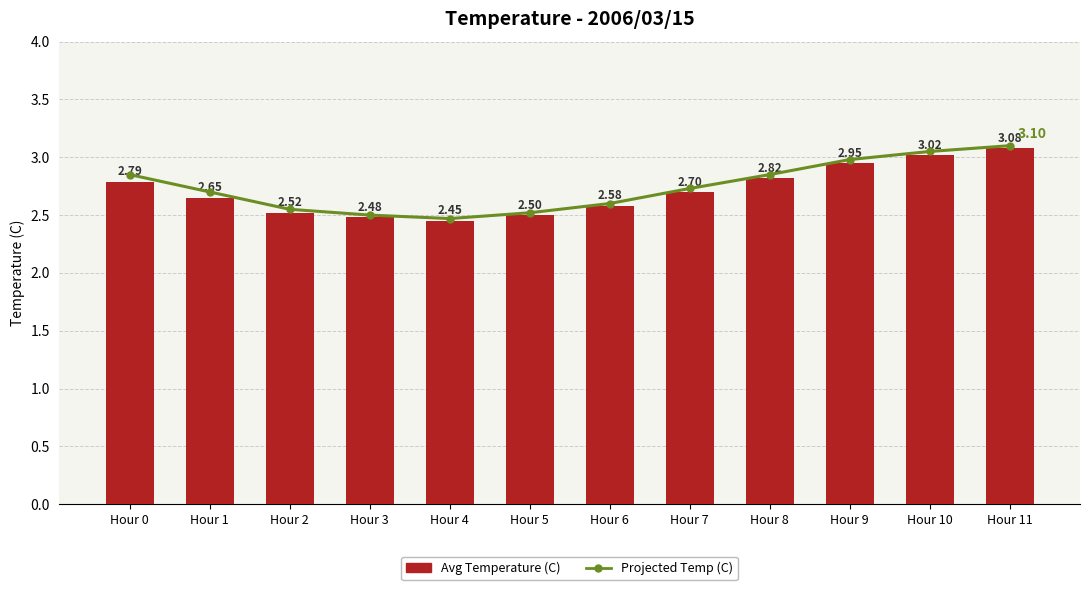

Is the value of Projected Temp (C) at Hour 5 greater than the value of Avg Temperature (C) at Hour 6?

No